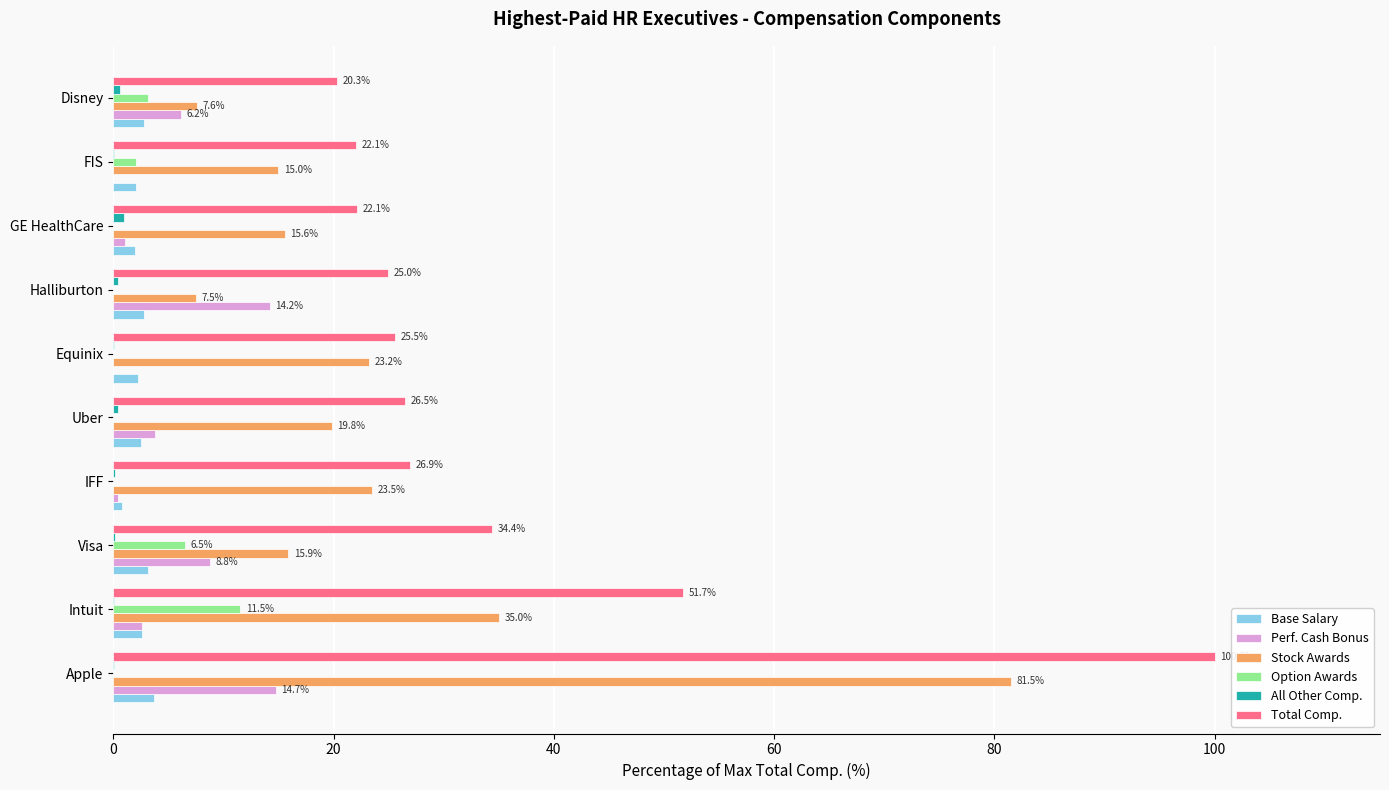

Between Apple and Disney, which series saw the biggest shift?

Total Comp.